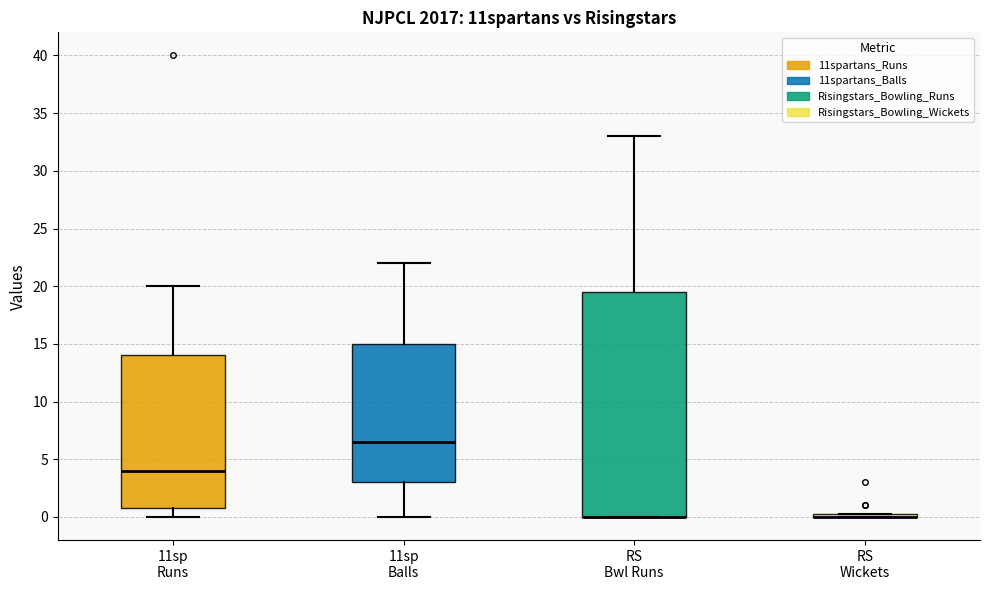

Which box is the tallest, from its lower edge to its upper edge?

RS Bwl Runs